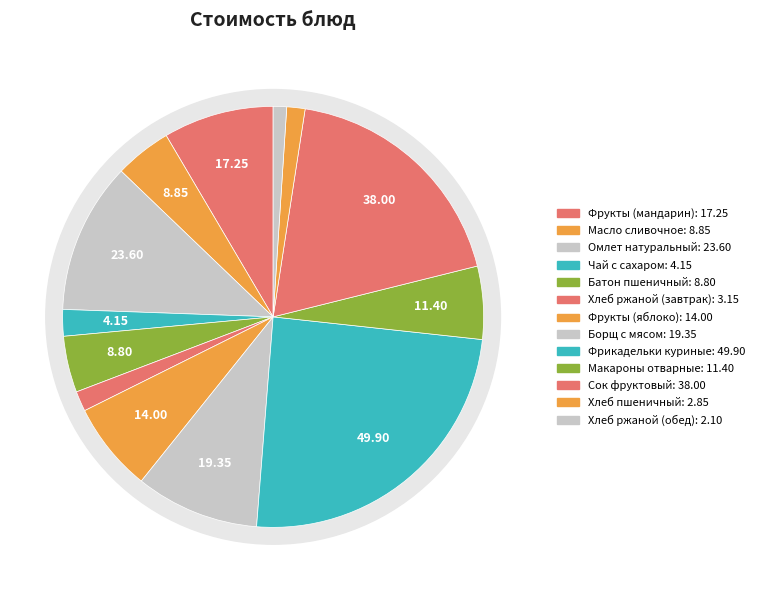

What percentage is the Масло сливочное slice, to the nearest percent?

4%